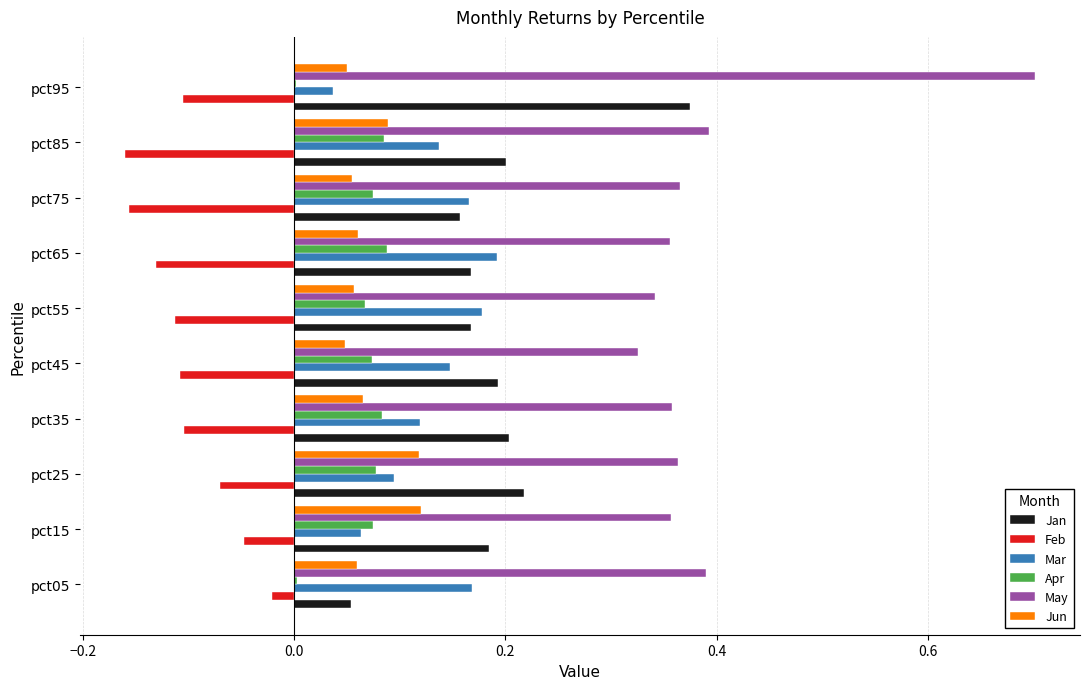

What is the sum of all Apr values?

0.6